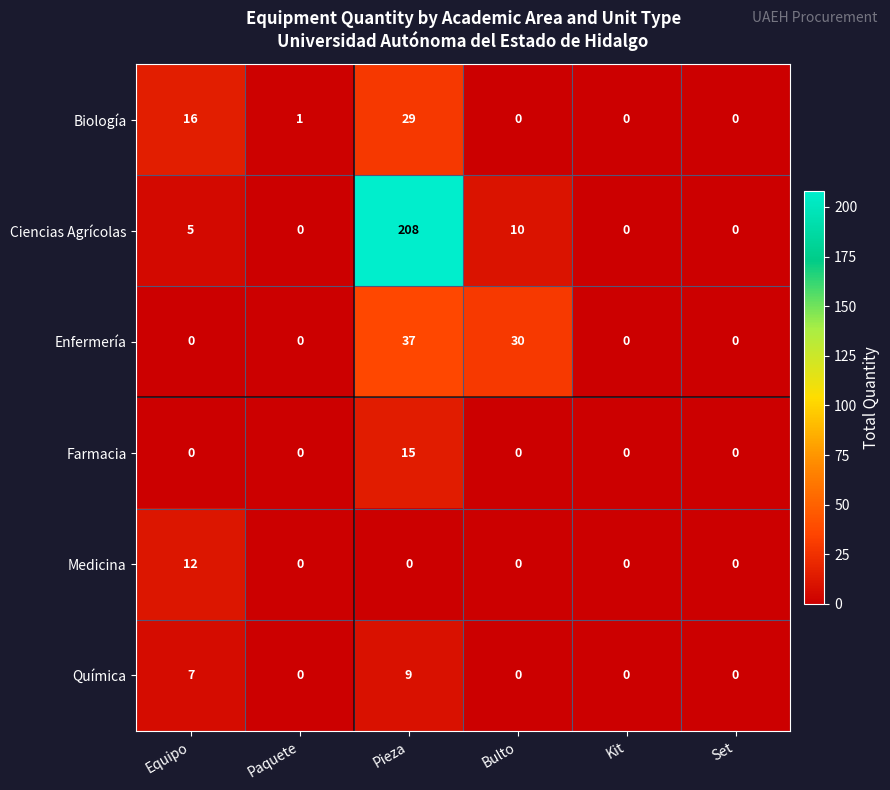

How many data points in Enfermería are above 0?

2